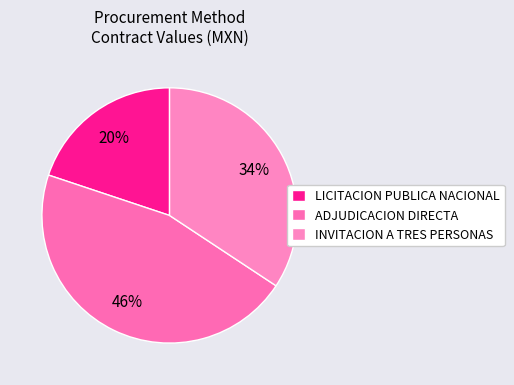

To the nearest percent, what percentage of the pie is ADJUDICACION DIRECTA?

46%